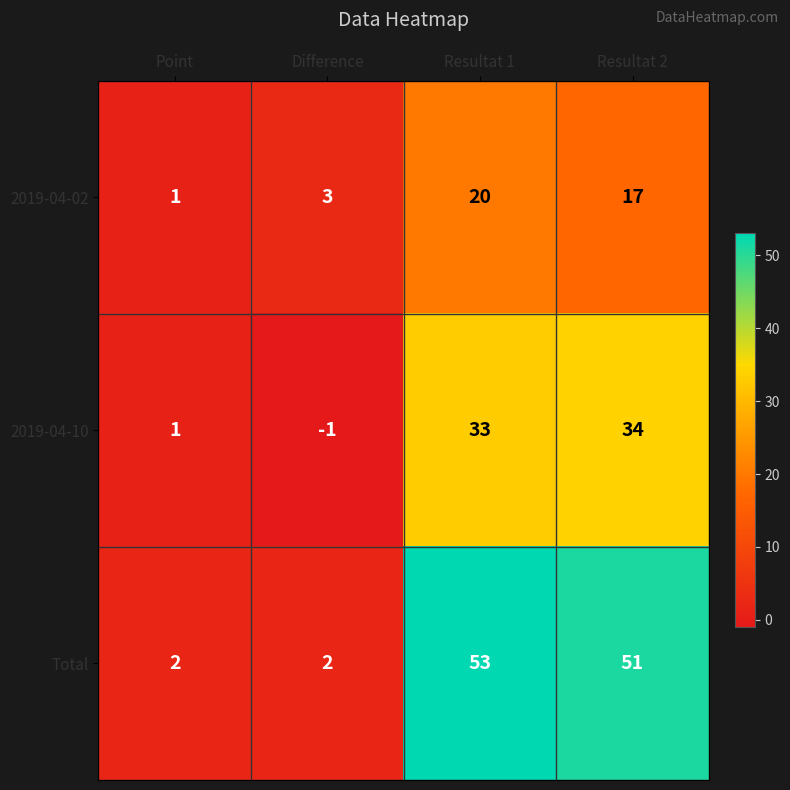

List the series in order of their overall mean, lowest first.

2019-04-02, 2019-04-10, Total